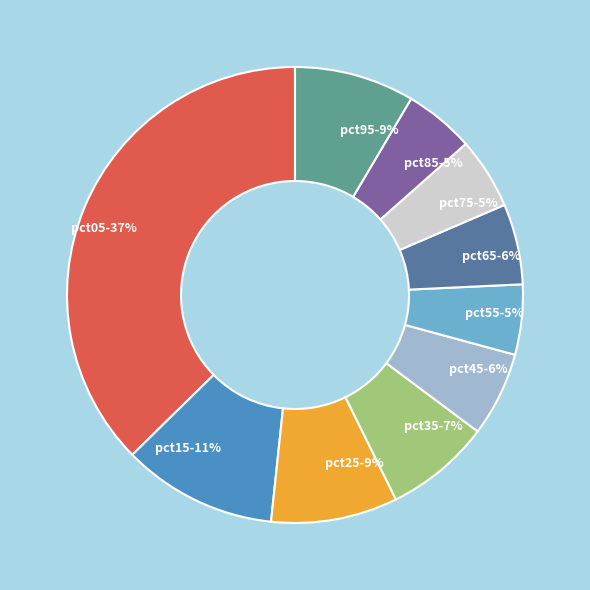

Count the number of slices in the pie.

10